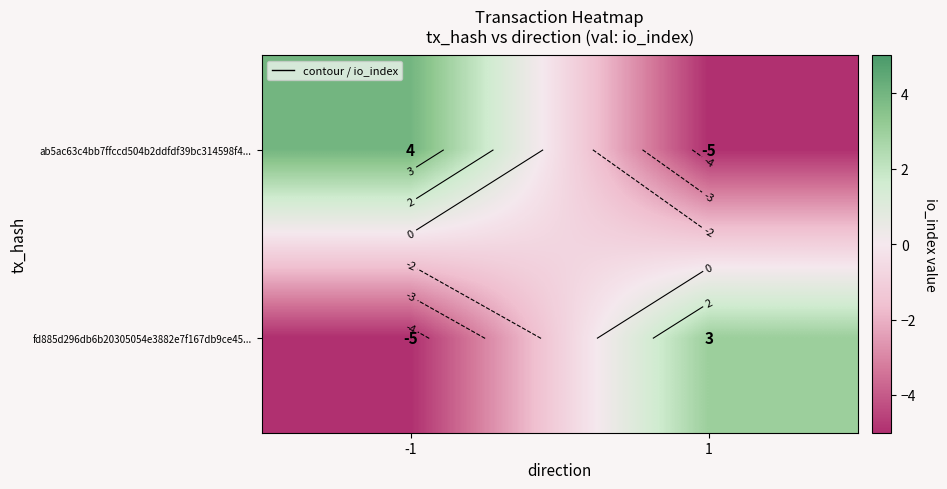

True or false: ab5ac63c4bb7ffccd504b2ddfdf39bc314598f4... has a value of -2 at 1.

False